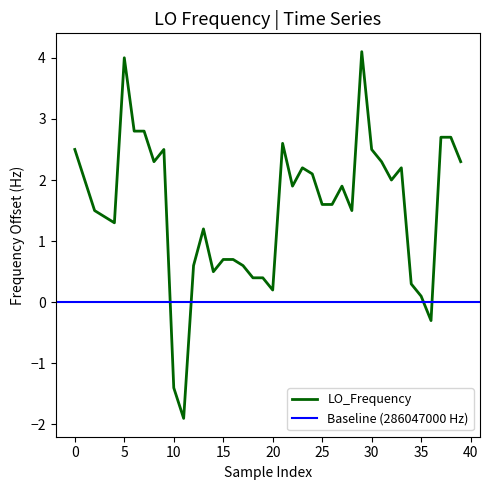

The LO_Frequency series shows 0.1 at 35. True or false?

True